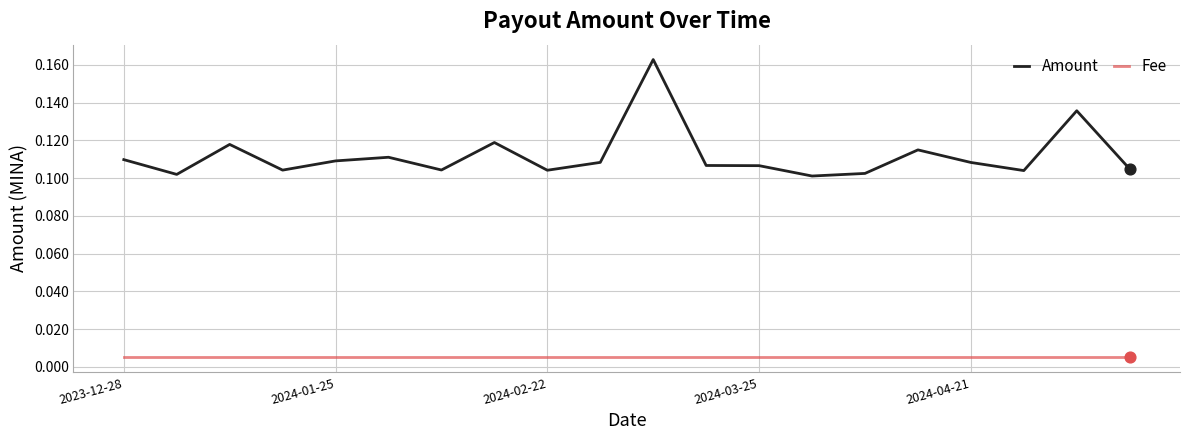

Which series has the largest total across all categories?

Amount